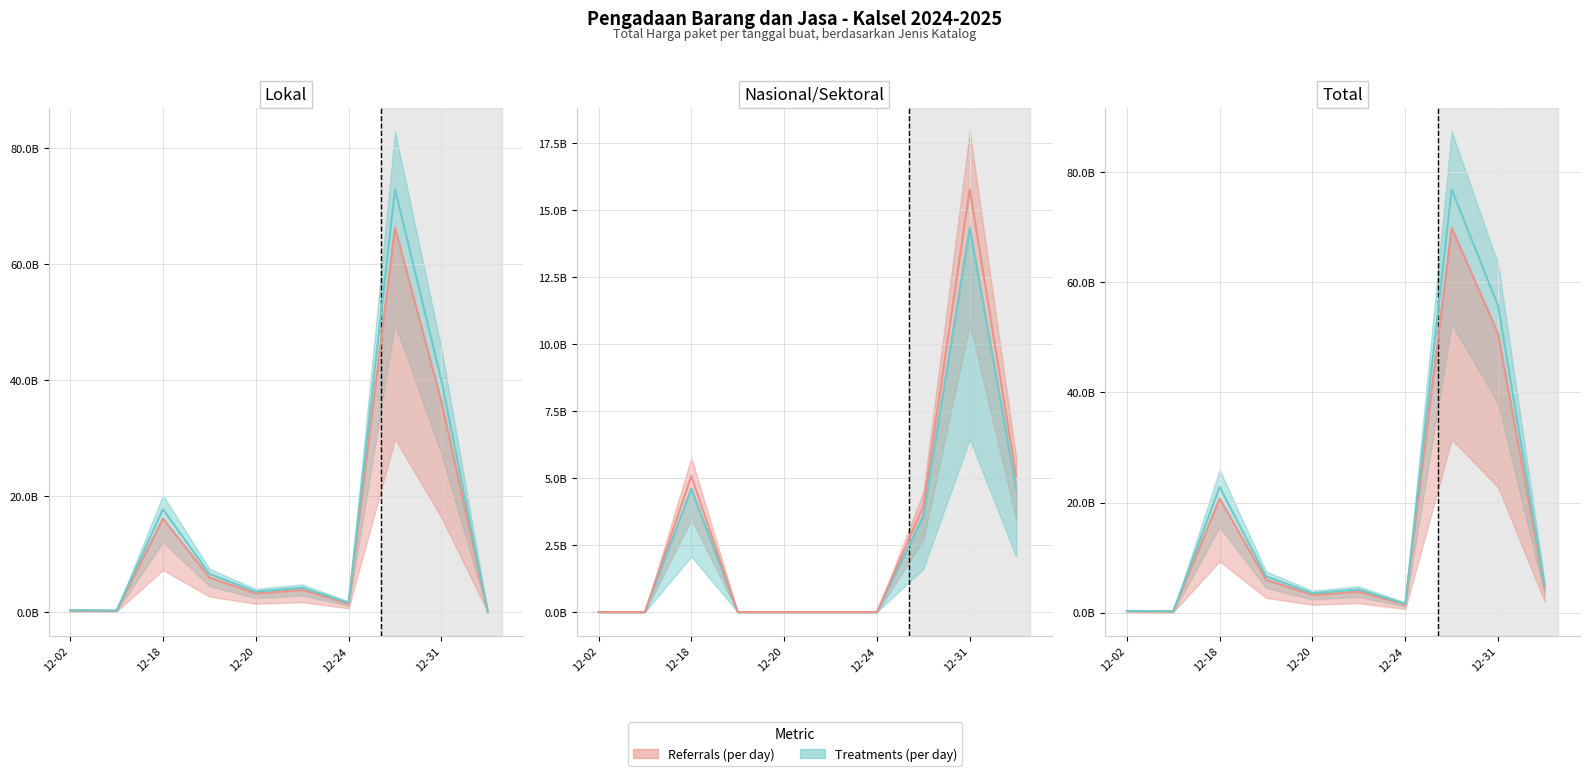

At which category does Total Harga (Lokal) reach its first local valley?

2024-12-03